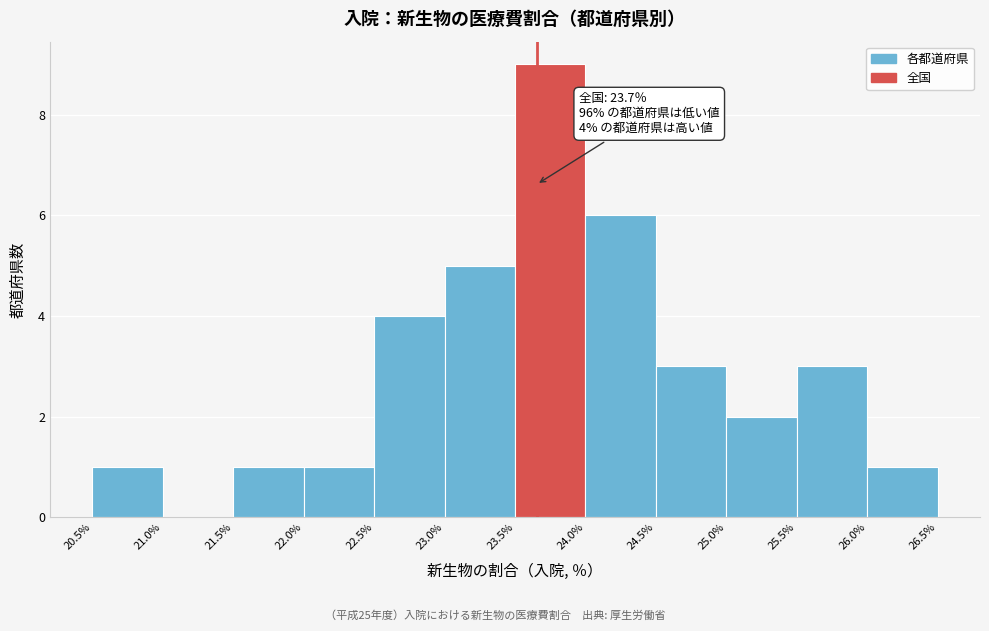

Which range on the x-axis has the tallest bar?

23.5% to 24.0%